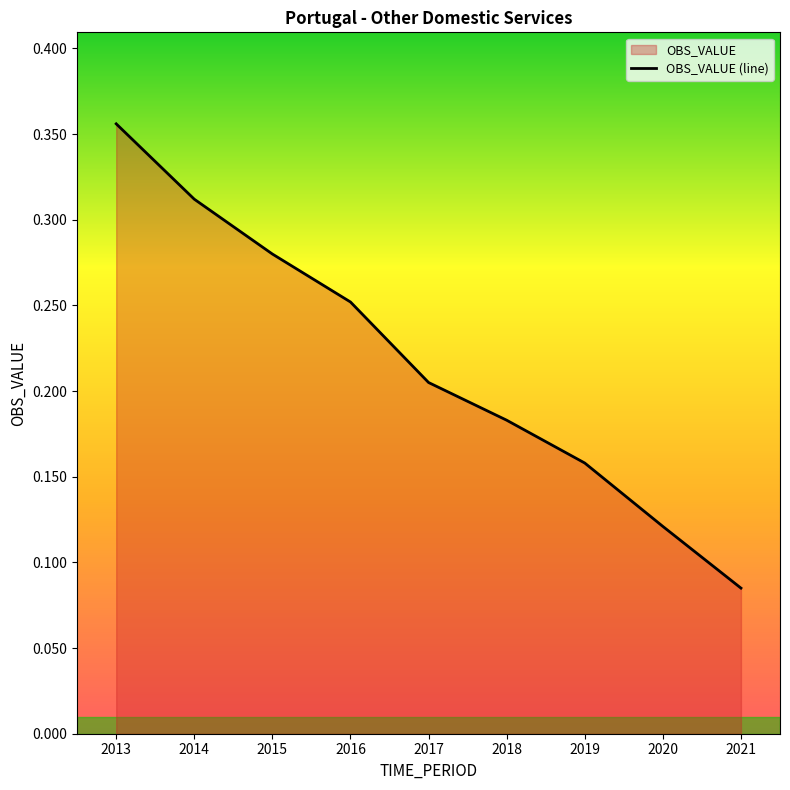

What is the sum of all values?

2.0